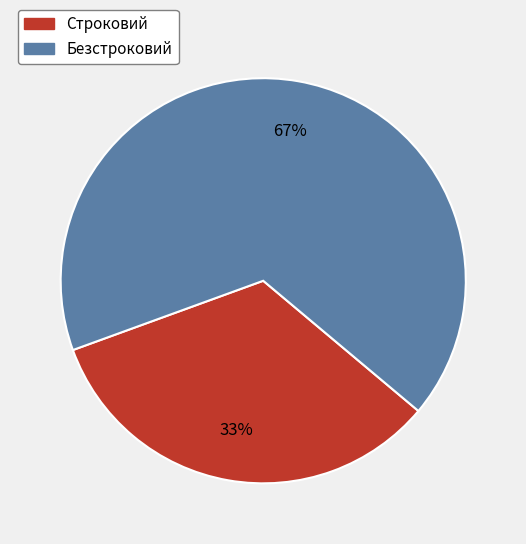

What is the ratio of the value at Безстроковий to the value at Строковий?

2.0